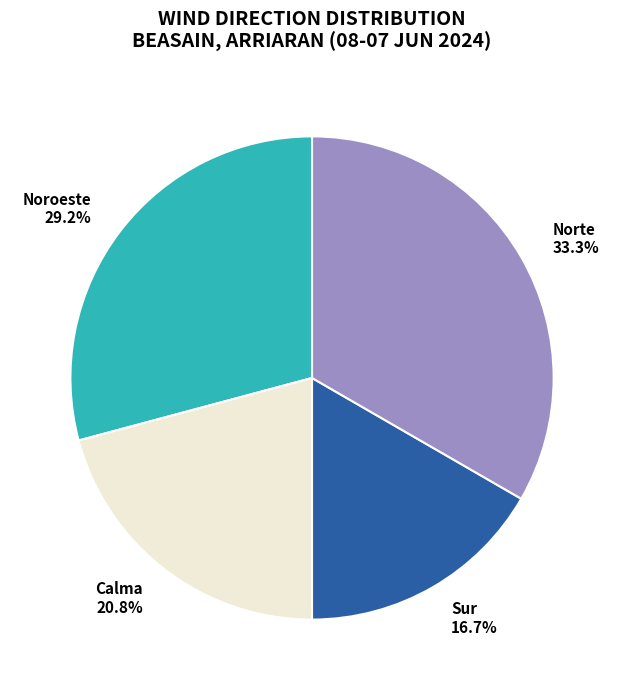

Rank the categories by value from lowest to highest.

Sur, Calma, Noroeste, Norte